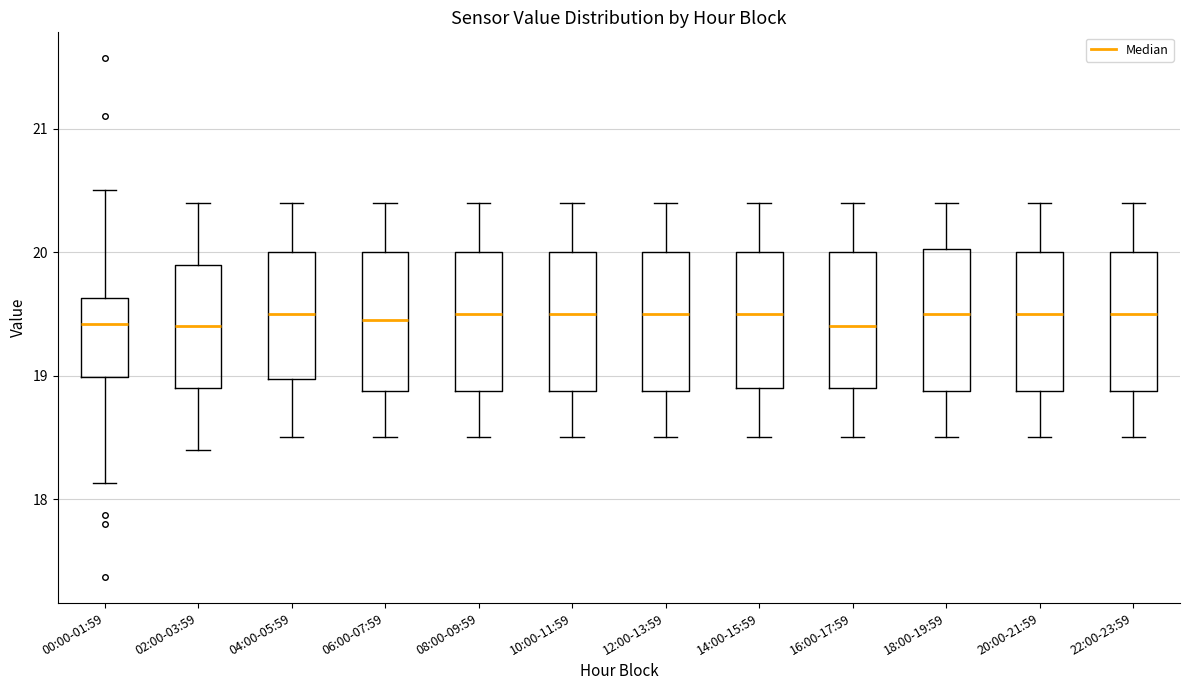

Where is the upper edge of the box for 12:00-13:59 on the y-axis? The values are not printed on the chart, so give them approximately, as read against the axis.

20.0